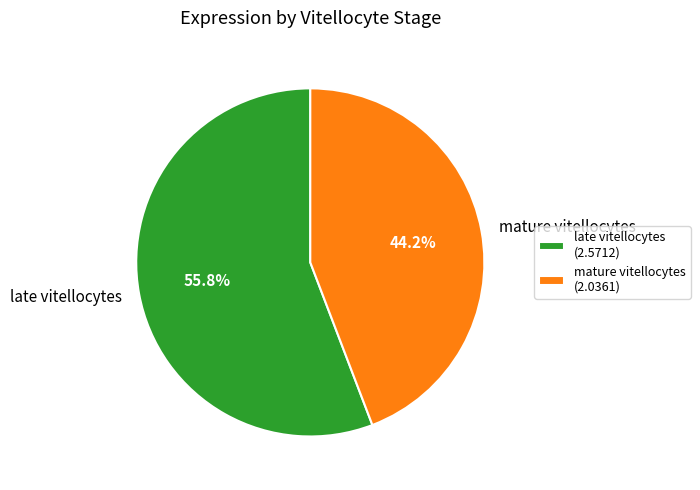

What percentage is the mature vitellocytes slice, to the nearest percent?

44%